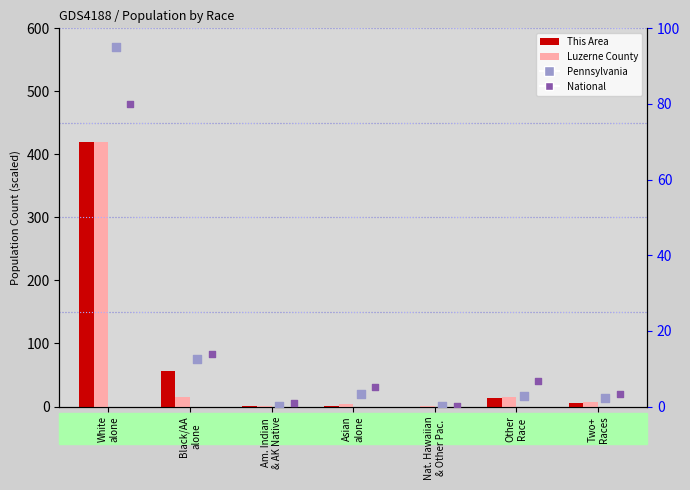

Is the value of National at Asian
alone greater than the value of Pennsylvania at Other
Race?

Yes